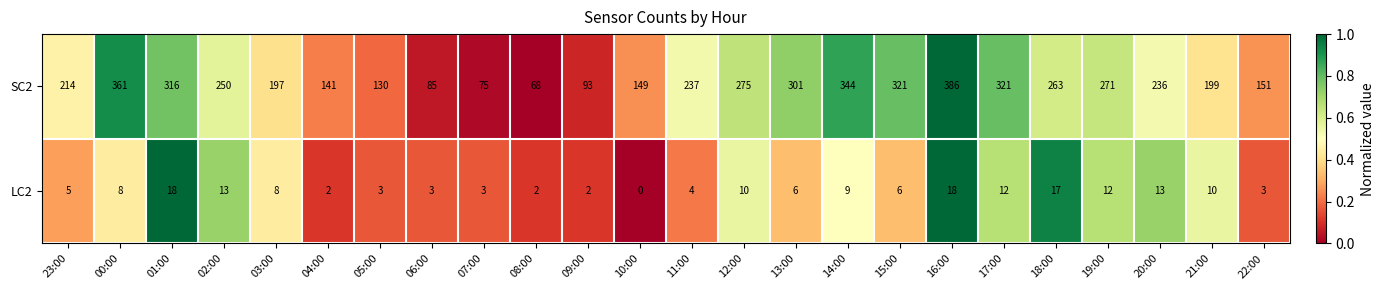

Which series changed the most between 09:00 and 18:00?

SC2